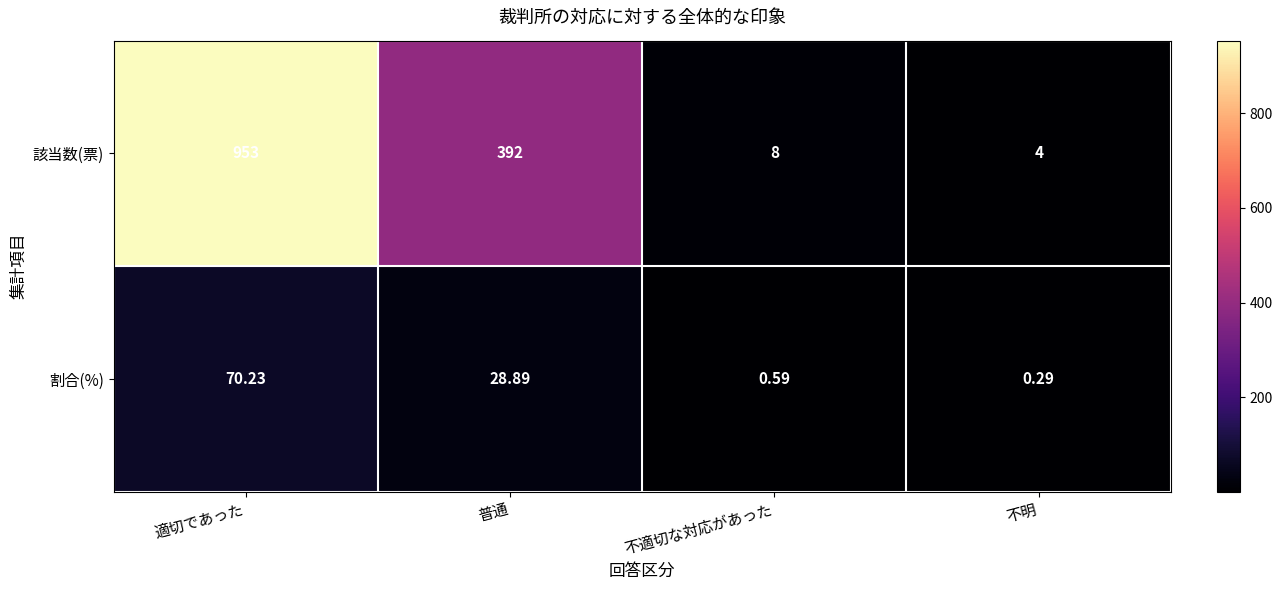

Which series has the widest spread of values?

該当数(票)